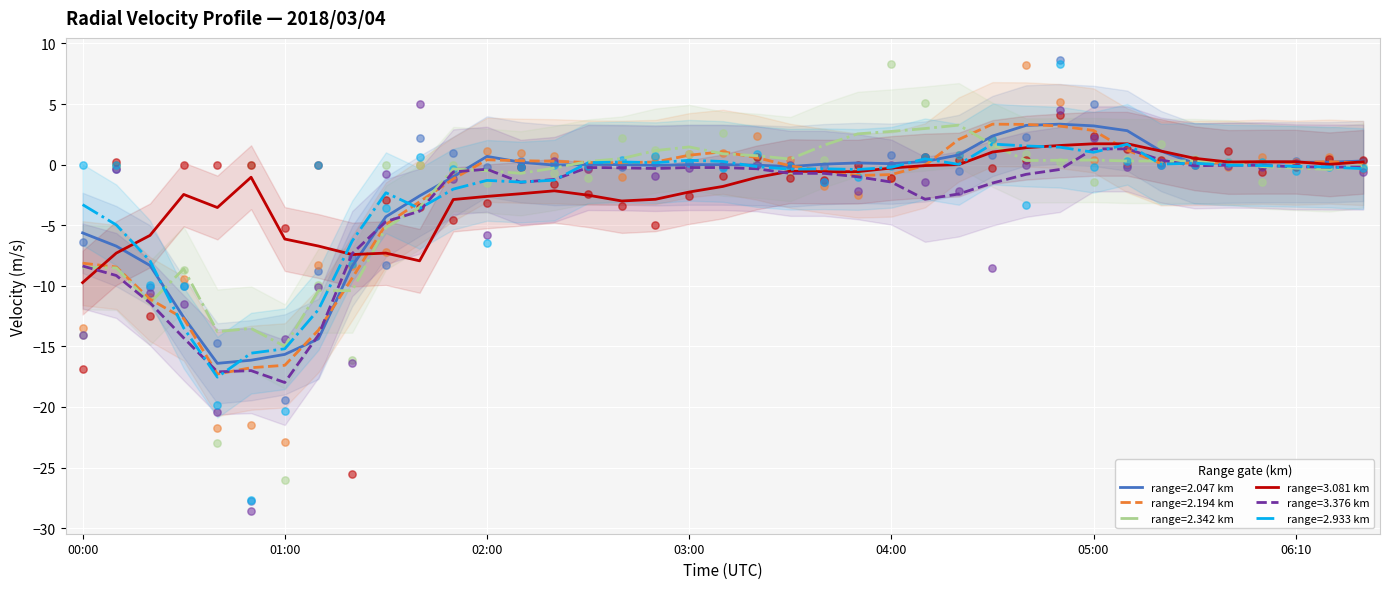

What is the minimum value for range=2.342 km?

-15.0